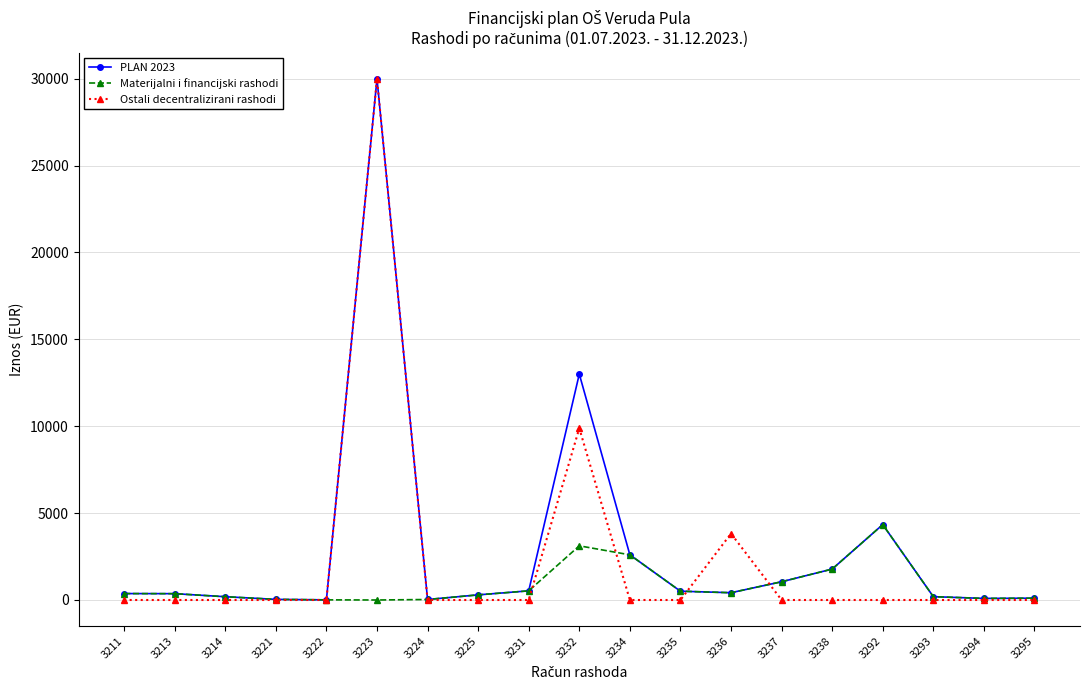

How many lines are shown in the chart?

3